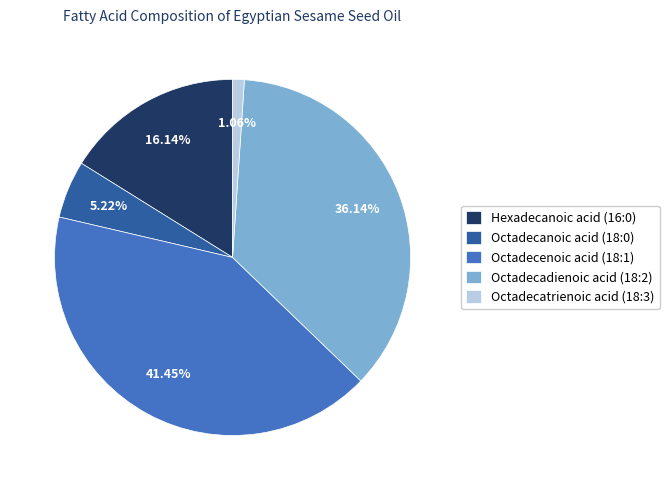

How many slices are in this pie chart?

5